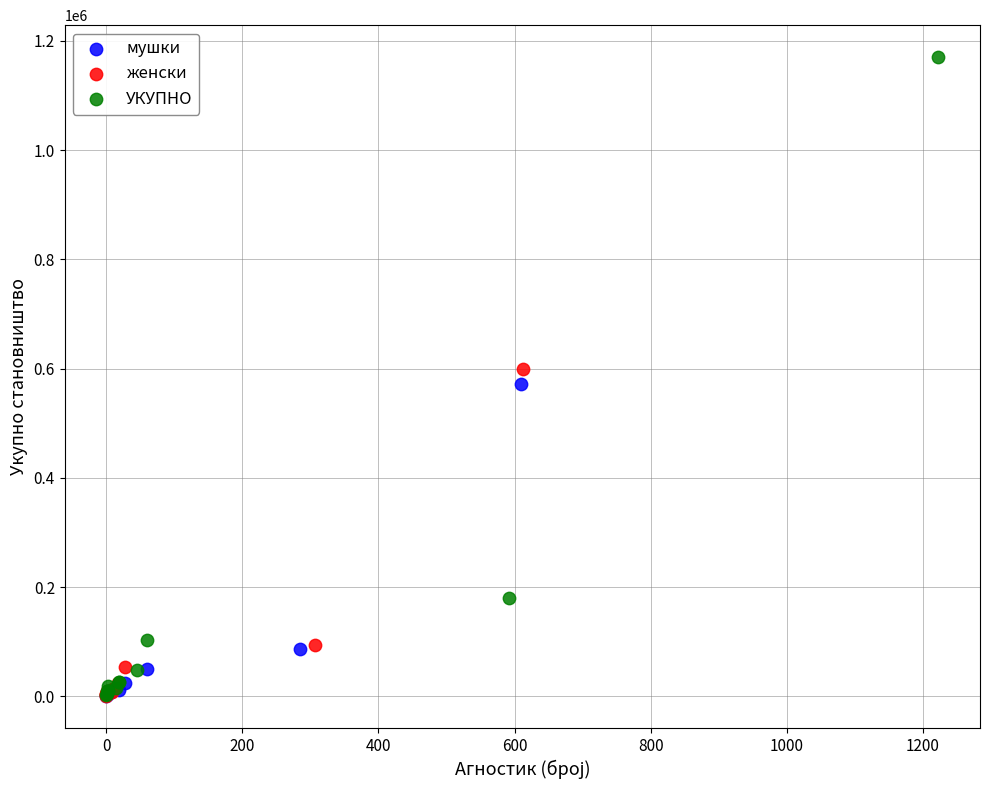

Which series contains the highest Y value?

УКУПНО